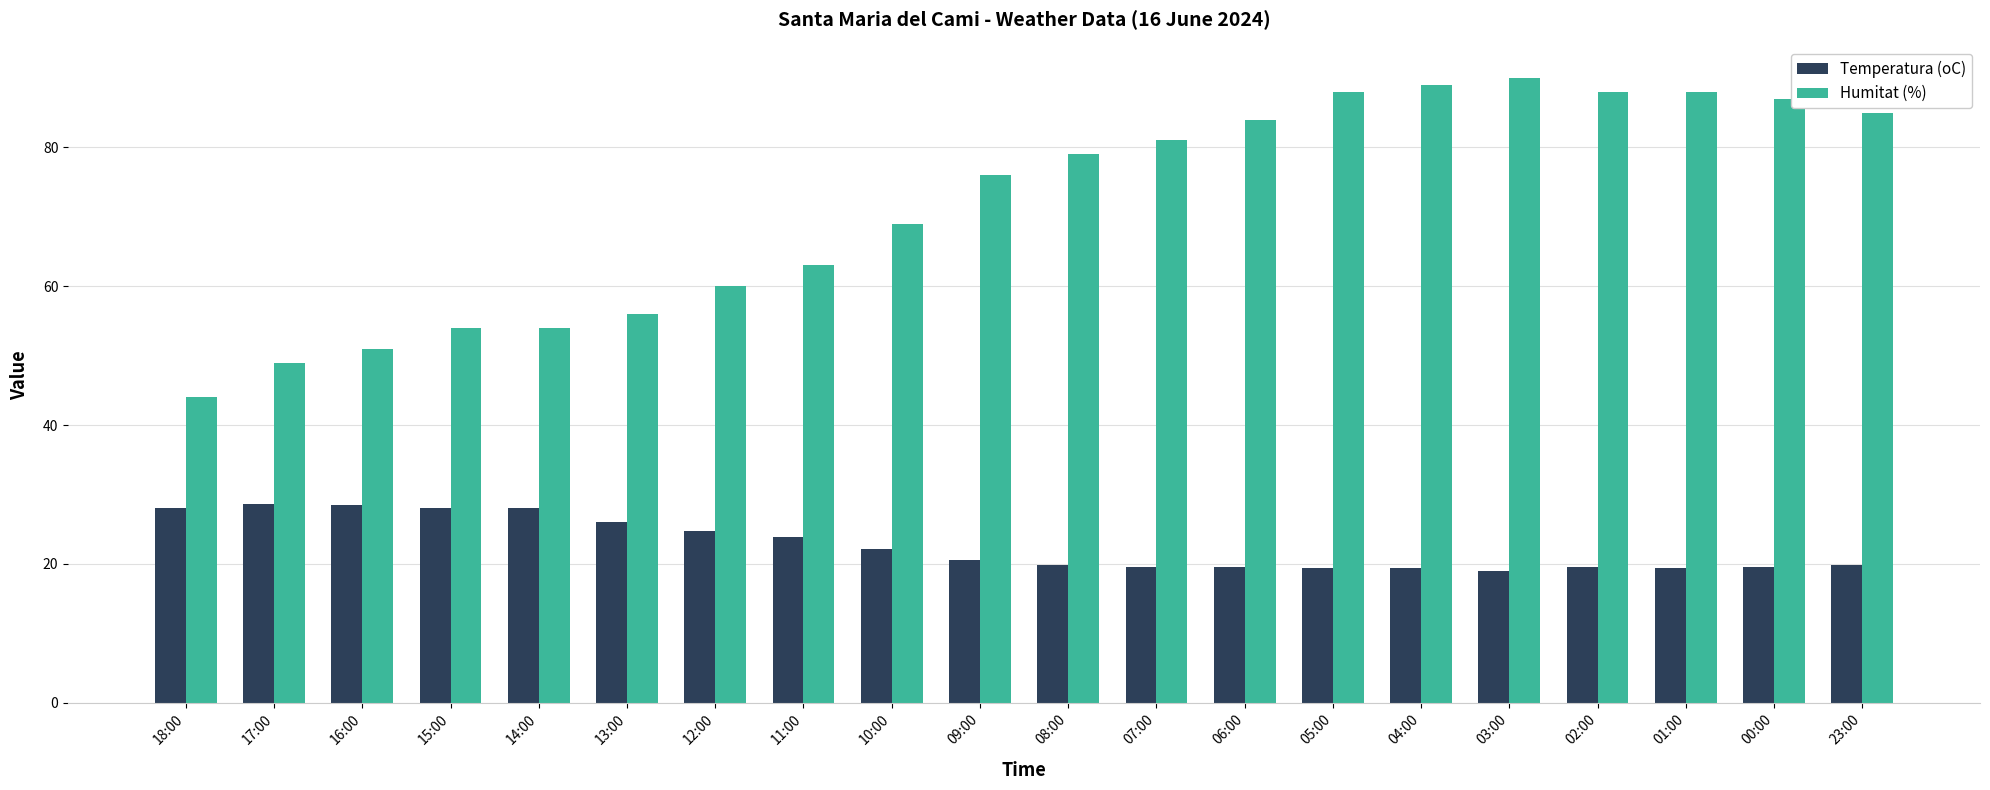

How many groups of bars are there?

20